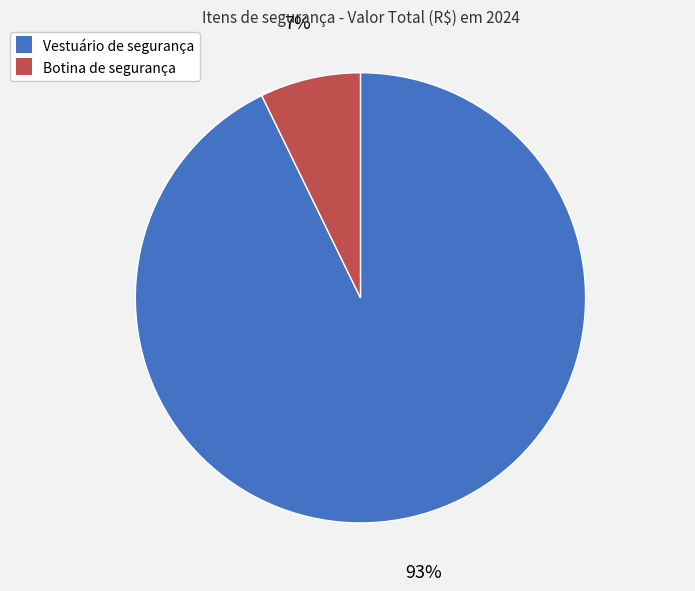

Count the number of slices in the pie.

2